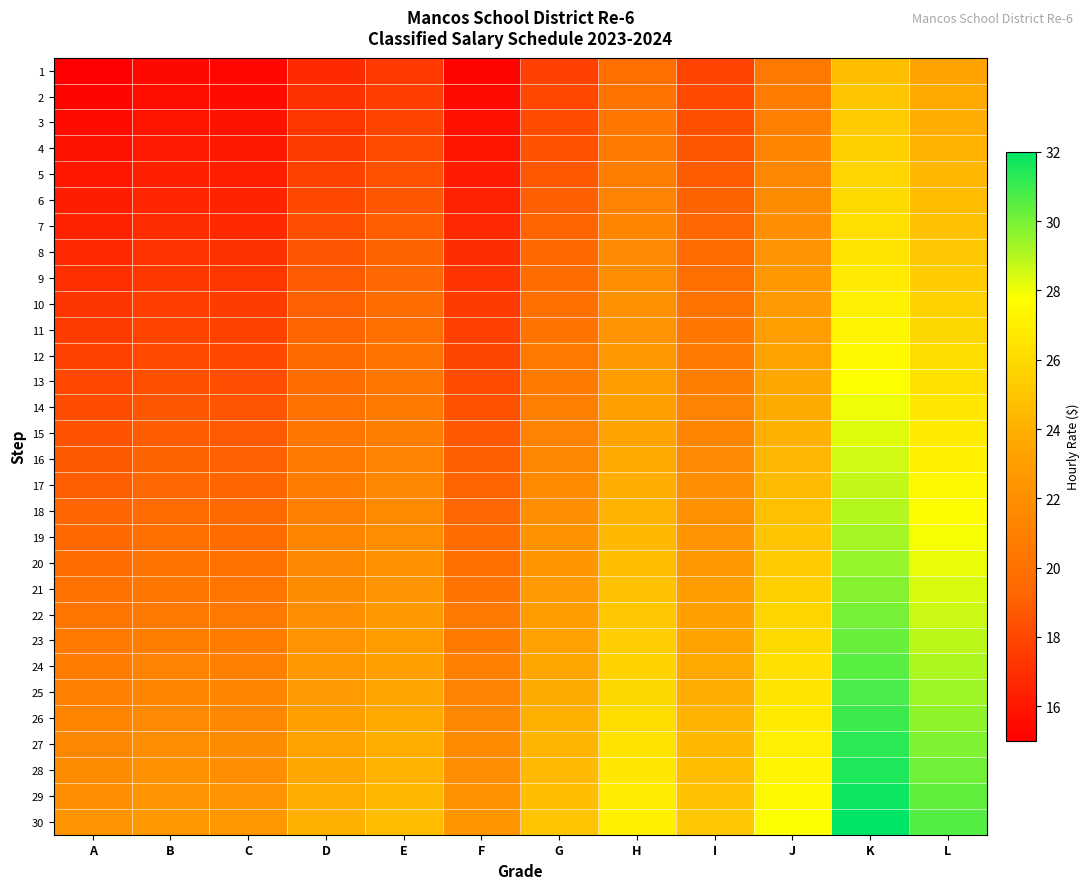

Which series changed the most between A and F?

1